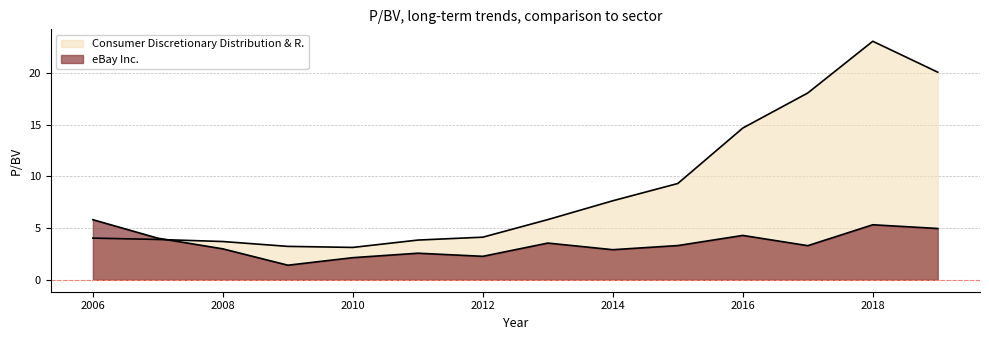

How many interior local valleys does the Consumer Discretionary Distribution & R. series have?

1